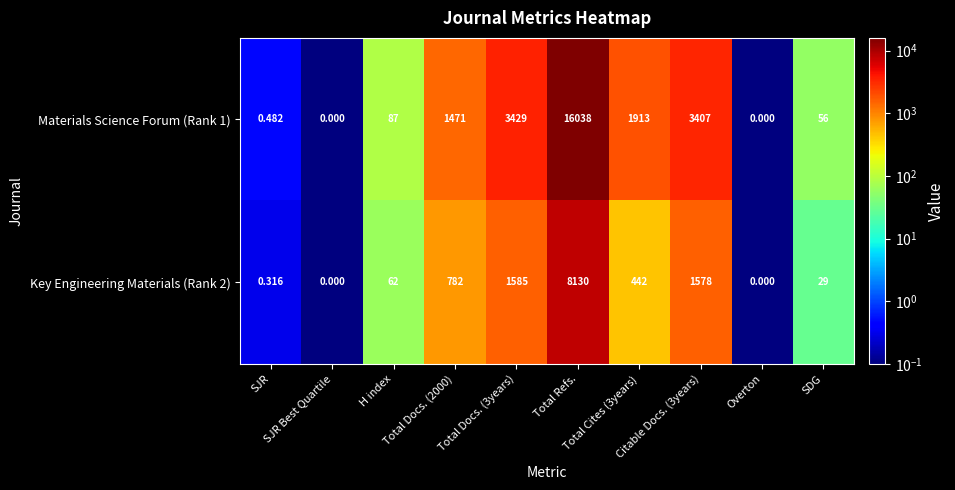

Which series has the widest spread of values?

Materials Science Forum (Rank 1)